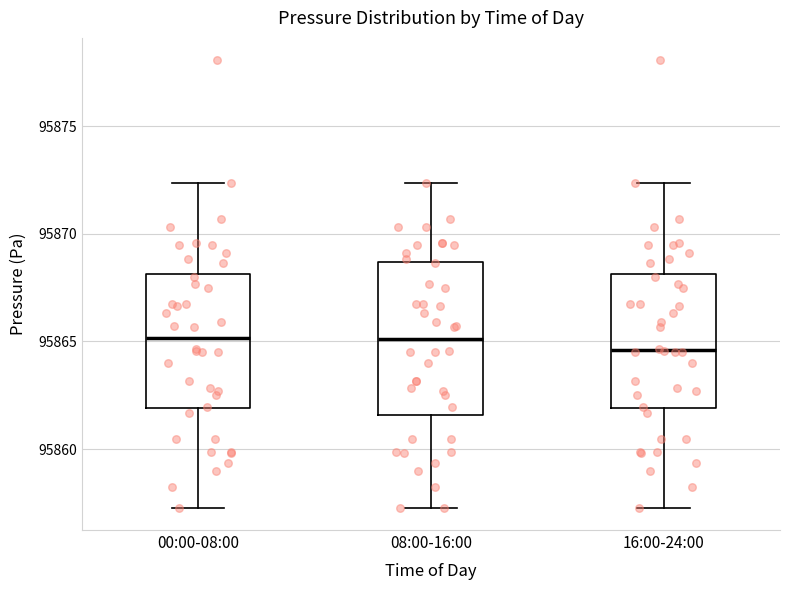

Reading left to right, read every box against the y-axis: the position of its median line, the range the box covers, and the ends of its whiskers. The values are not printed on the chart, so give them approximately, as read against the axis.

00:00-08:00: median 95865.0, box 95862.0 to 95868.0, whiskers 95857.5 to 95872.5
08:00-16:00: median 95865.0, box 95861.5 to 95868.5, whiskers 95857.5 to 95872.5
16:00-24:00: median 95864.5, box 95862.0 to 95868.0, whiskers 95857.5 to 95872.5